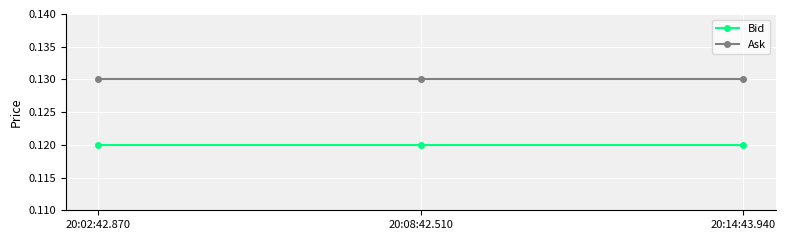

How many lines are shown in the chart?

2